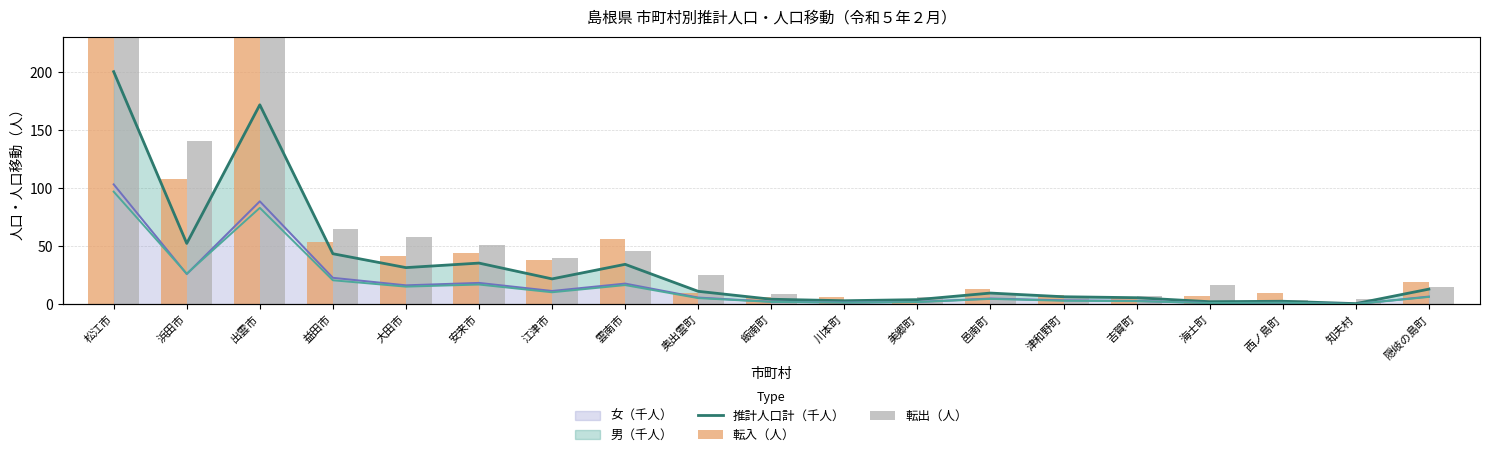

Reading right to left, transcribe all the data shown in this chart.

推計人口計（千人）: 隠岐の島町=13.1	知夫村=0.6	西ノ島町=2.7	海士町=2.3	吉賀町=5.7	津和野町=6.5	邑南町=9.7	美郷町=4.0	川本町=3.1	飯南町=4.4	奥出雲町=11.2	雲南市=34.4	江津市=21.9	安来市=35.5	大田市=31.6	益田市=43.6	出雲市=171.7	浜田市=52.4	松江市=200.3
女（千人）: 隠岐の島町=6.7	知夫村=0.3	西ノ島町=1.3	海士町=1.2	吉賀町=3.0	津和野町=3.5	邑南町=5.0	美郷町=2.1	川本町=1.6	飯南町=2.3	奥出雲町=5.8	雲南市=17.9	江津市=11.5	安来市=18.5	大田市=16.4	益田市=22.8	出雲市=88.7	浜田市=26.1	松江市=103.3
男（千人）: 隠岐の島町=6.4	知夫村=0.3	西ノ島町=1.4	海士町=1.1	吉賀町=2.8	津和野町=3.1	邑南町=4.7	美郷町=2.0	川本町=1.5	飯南町=2.1	奥出雲町=5.3	雲南市=16.6	江津市=10.4	安来市=17.0	大田市=15.2	益田市=20.7	出雲市=83.1	浜田市=26.4	松江市=97.0
転入（人）: 隠岐の島町=19.0	知夫村=1.0	西ノ島町=10.0	海士町=7.0	吉賀町=6.0	津和野町=8.0	邑南町=13.0	美郷町=4.0	川本町=6.0	飯南町=6.0	奥出雲町=10.0	雲南市=56.0	江津市=38.0	安来市=44.0	大田市=42.0	益田市=54.0	出雲市=292.0	浜田市=108.0	松江市=267.0
転出（人）: 隠岐の島町=15.0	知夫村=5.0	西ノ島町=4.0	海士町=17.0	吉賀町=7.0	津和野町=7.0	邑南町=9.0	美郷町=6.0	川本町=4.0	飯南町=9.0	奥出雲町=25.0	雲南市=46.0	江津市=40.0	安来市=51.0	大田市=58.0	益田市=65.0	出雲市=367.0	浜田市=141.0	松江市=290.0